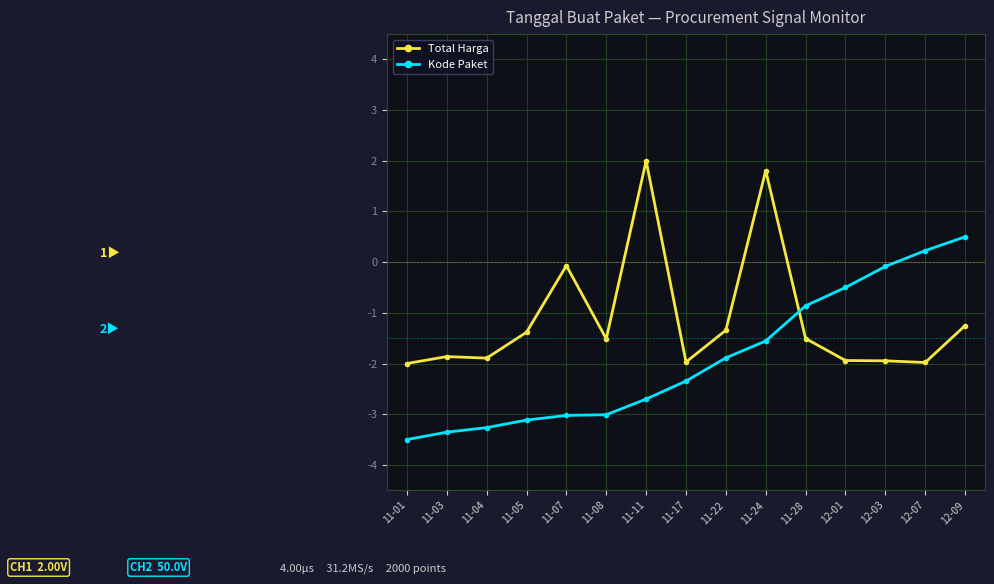

Is the value of Total Harga at 11-24 greater than the value of Kode Paket at 11-05?

Yes